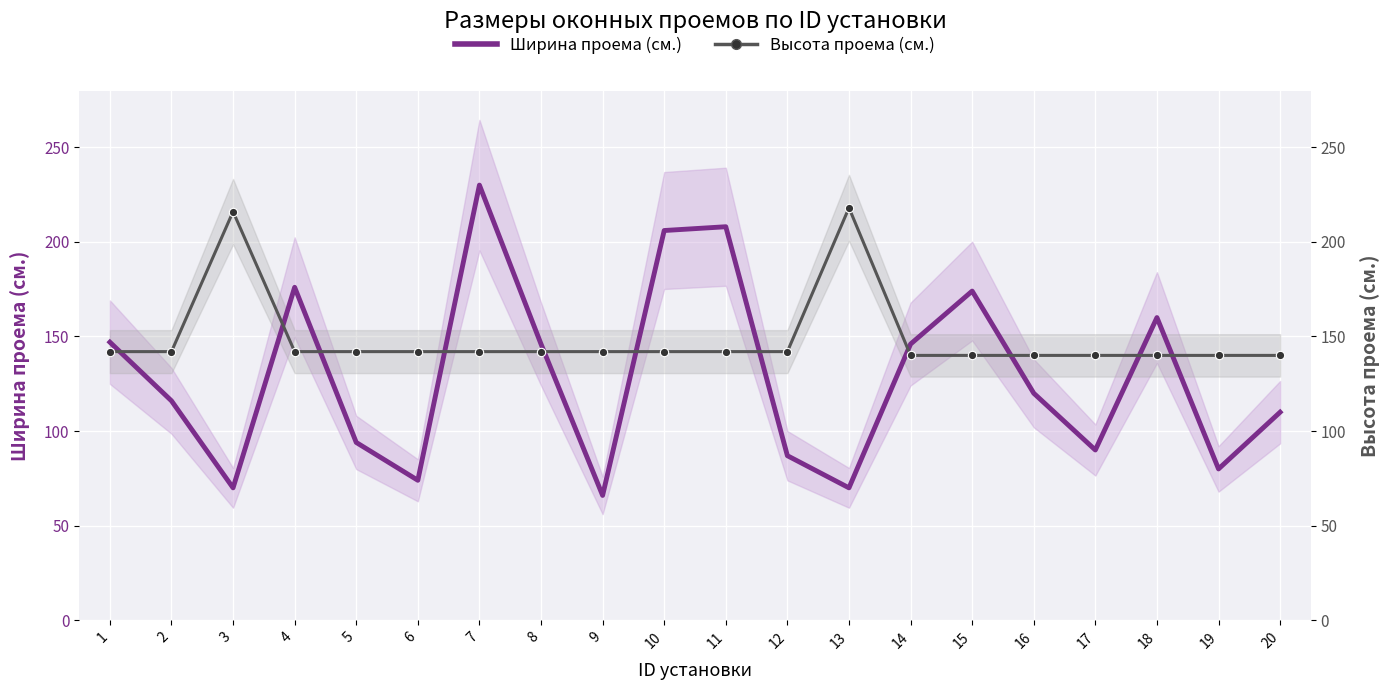

Reading left to right, list all the values displayed in this chart.

Ширина проема (cм.): 1=147	2=116	3=70	4=176	5=94	6=74	7=230	8=146	9=66	10=206	11=208	12=87	13=70	14=146	15=174	16=120	17=90	18=160	19=80	20=110
Высота проема (cм.): 1=142	2=142	3=216	4=142	5=142	6=142	7=142	8=142	9=142	10=142	11=142	12=142	13=218	14=140	15=140	16=140	17=140	18=140	19=140	20=140